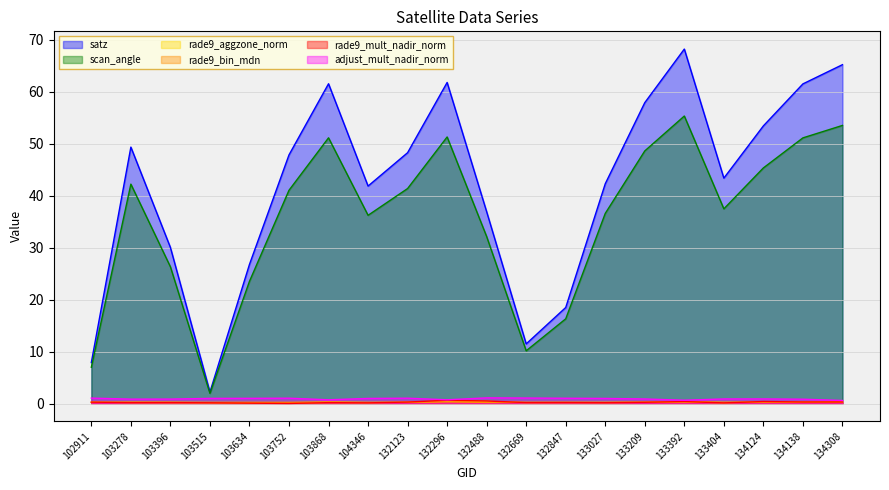

Reading left to right, transcribe all the data shown in this chart.

satz: 102911=7.9	103278=49.4	103396=30.0	103515=2.2	103634=26.8	103752=47.9	103868=61.5	104346=41.9	132123=48.3	132296=61.8	132488=36.9	132669=11.5	132847=18.5	133027=42.3	133209=57.9	133392=68.2	133404=43.4	134124=53.4	134138=61.5	134308=65.2
scan_angle: 102911=7.0	103278=42.2	103396=26.3	103515=2.0	103634=23.5	103752=41.0	103868=51.1	104346=36.2	132123=41.4	132296=51.3	132488=32.1	132669=10.2	132847=16.3	133027=36.6	133209=48.6	133392=55.3	133404=37.5	134124=45.3	134138=51.1	134308=53.5
rade9_aggzone_norm: 102911=0.3	103278=0.2	103396=0.2	103515=0.1	103634=0.1	103752=0.1	103868=0.2	104346=0.2	132123=0.3	132296=0.5	132488=0.4	132669=0.2	132847=0.2	133027=0.2	133209=0.3	133392=0.3	133404=0.2	134124=0.3	134138=0.3	134308=0.3
rade9_bin_mdn: 102911=0.2	103278=0.3	103396=0.3	103515=0.2	103634=0.2	103752=0.2	103868=0.3	104346=0.3	132123=0.2	132296=0.3	132488=0.2	132669=0.2	132847=0.2	133027=0.3	133209=0.3	133392=0.4	133404=0.3	134124=0.3	134138=0.3	134308=0.4
rade9_mult_nadir_norm: 102911=0.3	103278=0.2	103396=0.2	103515=0.1	103634=0.1	103752=0.0	103868=0.2	104346=0.1	132123=0.3	132296=0.6	132488=0.5	132669=0.2	132847=0.2	133027=0.2	133209=0.3	133392=0.4	133404=0.1	134124=0.4	134138=0.3	134308=0.3
adjust_mult_nadir_norm: 102911=1.1	103278=0.9	103396=0.9	103515=1.0	103634=1.0	103752=1.0	103868=0.7	104346=1.0	132123=1.0	132296=0.7	132488=1.1	132669=1.1	132847=1.0	133027=1.0	133209=0.9	133392=0.7	133404=0.9	134124=0.9	134138=0.8	134308=0.6